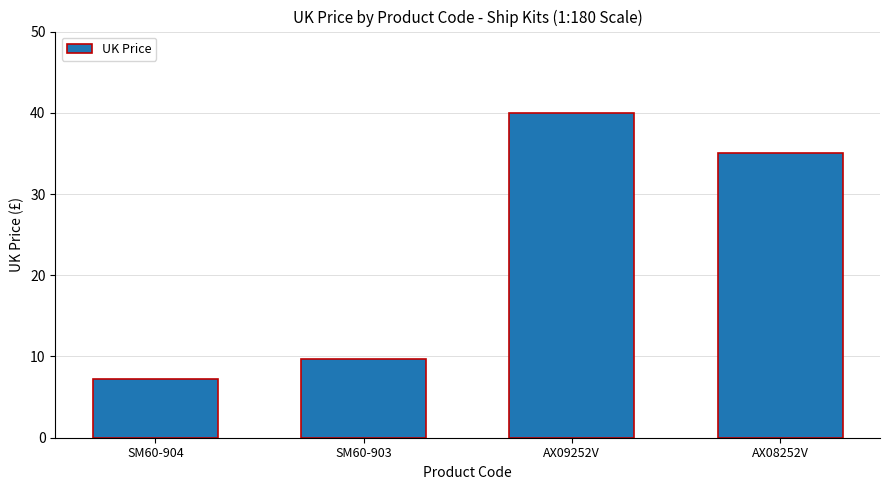

What value does the data have at SM60-903?

9.7